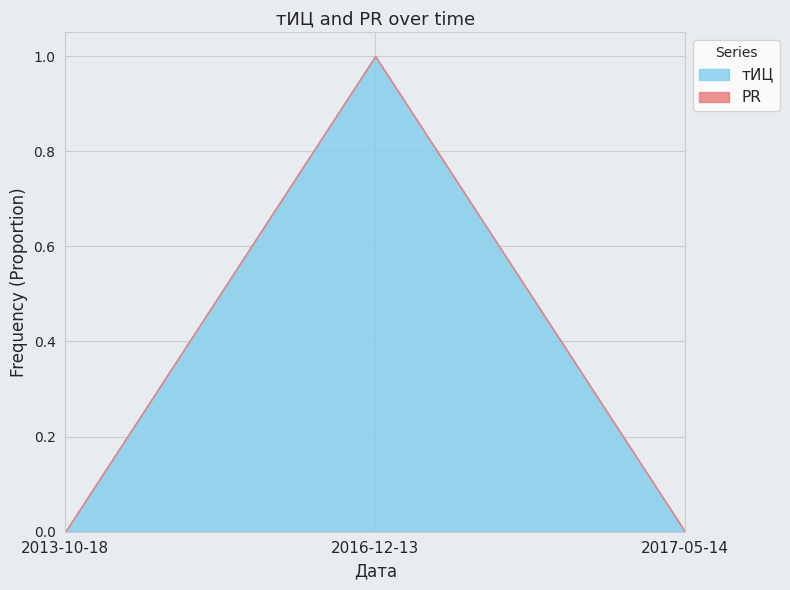

How many values are between 0 and 1?

3